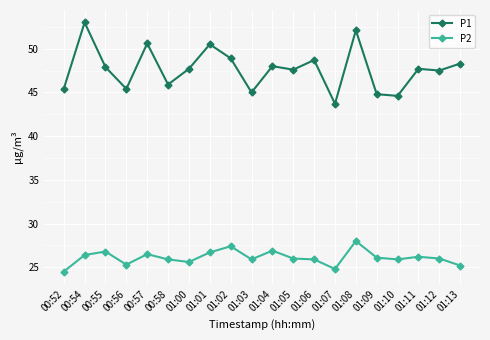

At 01:09, list the series in order from largest to smallest.

P1, P2